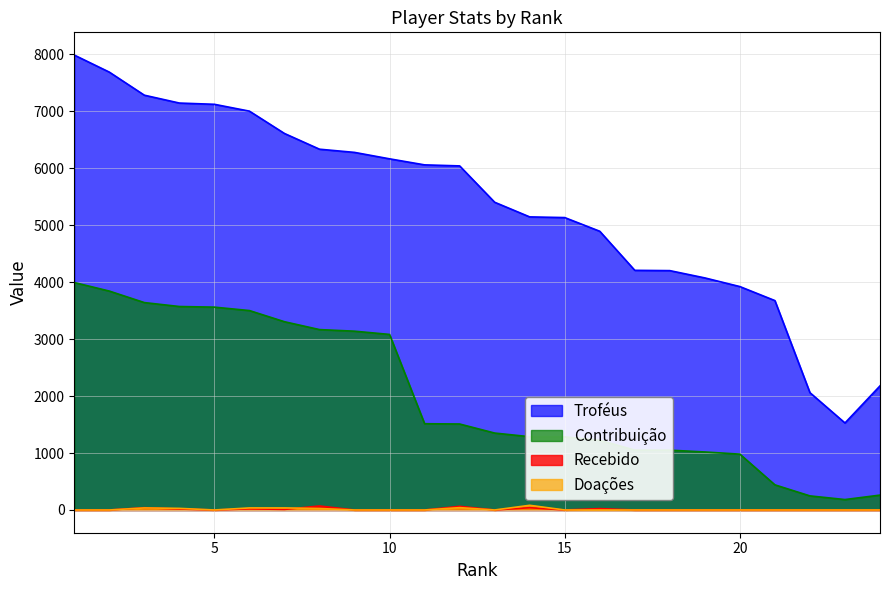

Reading right to left, transcribe all the data shown in this chart.

Troféus: 2178	1527	2059	3675	3921	4073	4201	4206	4892	5132	5144	5401	6039	6057	6163	6276	6332	6608	7000	7120	7142	7280	7685	7984
Contribuição: 261	183	247	441	980	1018	1050	1051	1223	1283	1286	1350	1509	1514	3081	3138	3166	3304	3500	3560	3571	3640	3842	3992
Recebido: 0	0	0	0	0	0	0	0	24	0	40	0	64	0	0	0	70	10	20	0	17	40	0	0
Doações: 0	0	0	0	0	0	0	0	0	0	82	0	41	0	0	0	26	36	36	0	28	36	0	0